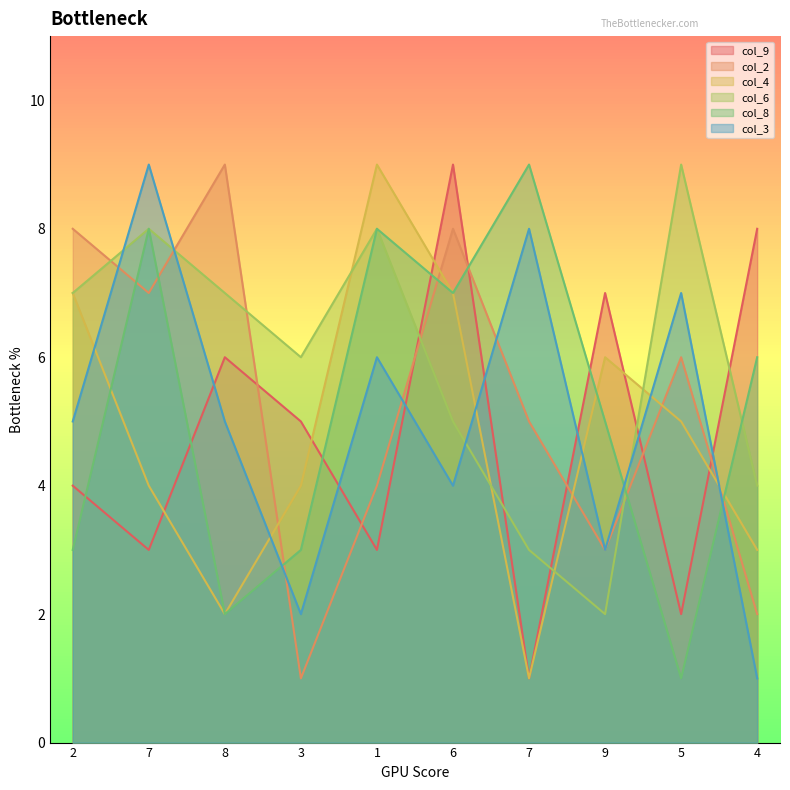

How many times do col_3 and col_9 cross each other?

7